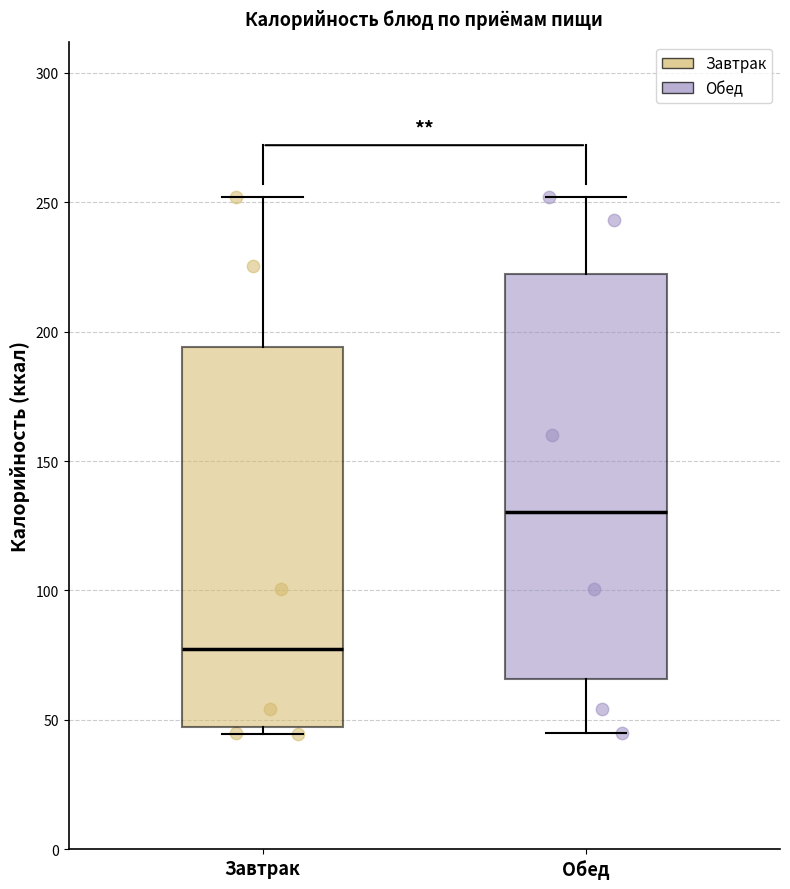

Comparing the boxes themselves (not the whiskers), which one is the tallest?

Обед